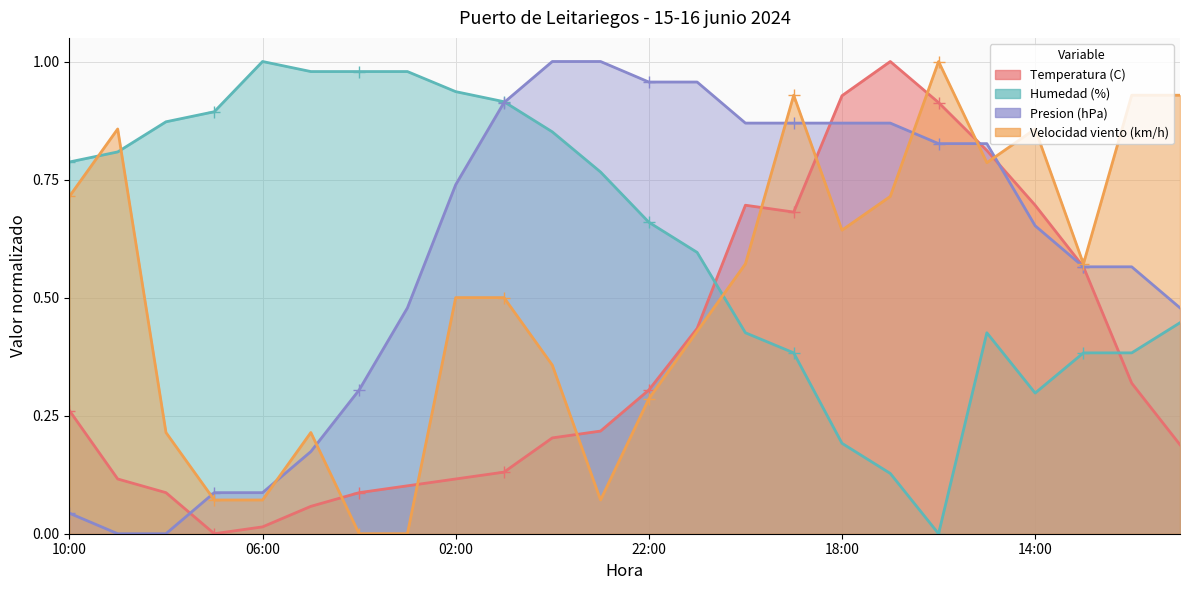

Is the value of Temperatura (C) at 23:00 greater than the value of Humedad (%) at 17:00?

Yes